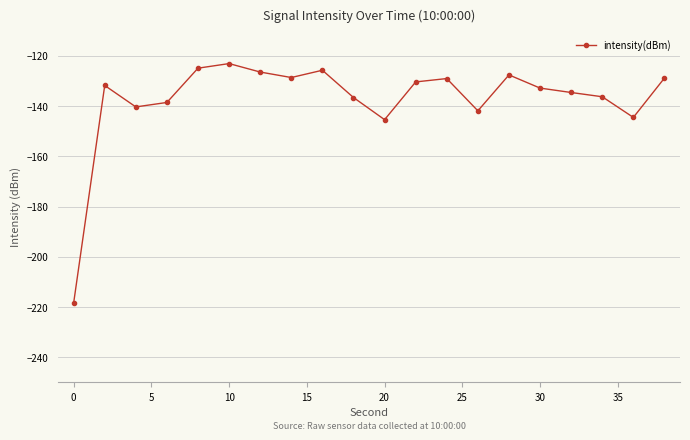

True or false: there are more than 2 points higher than both neighbors.

True